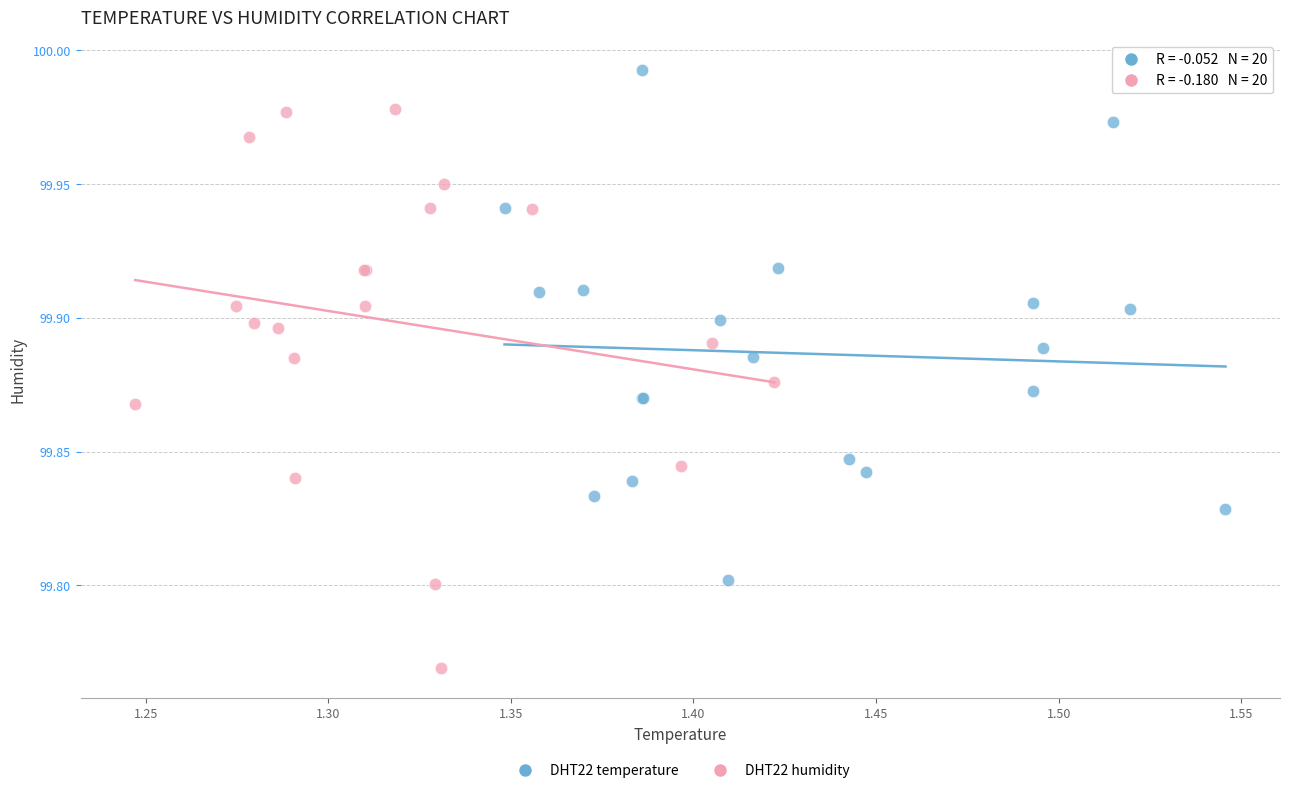

Which series contains the lowest Y value?

DHT22 humidity